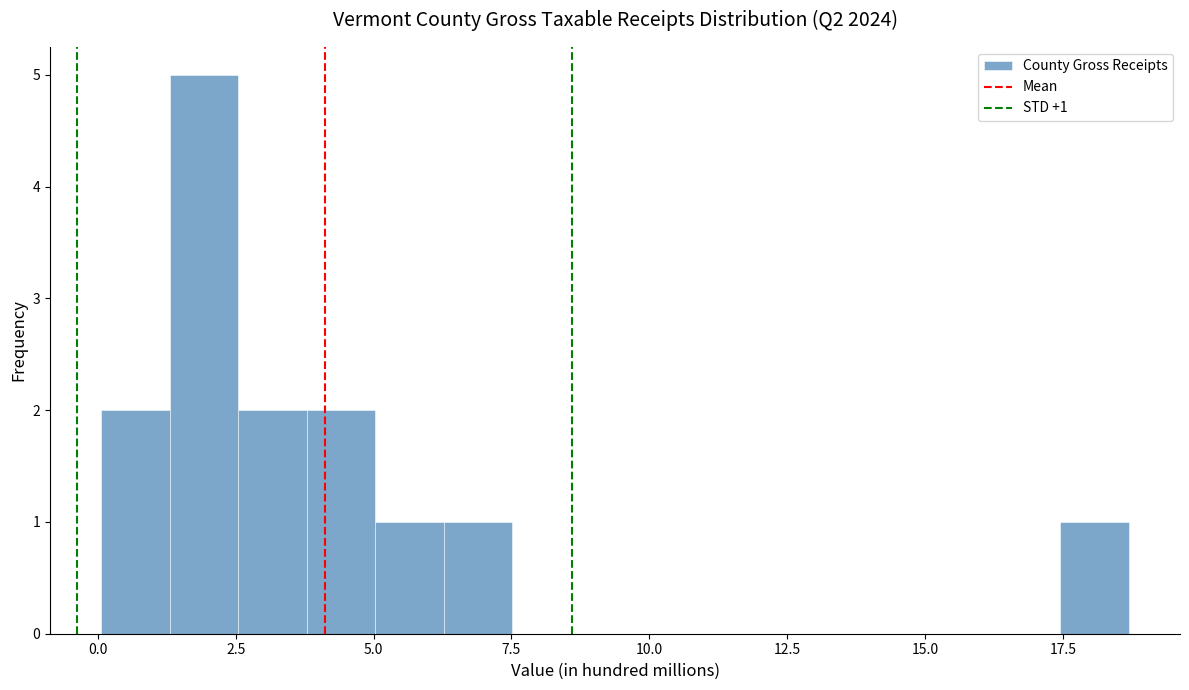

Read against the x-axis, roughly where is the centre of the tallest bar?

2.0